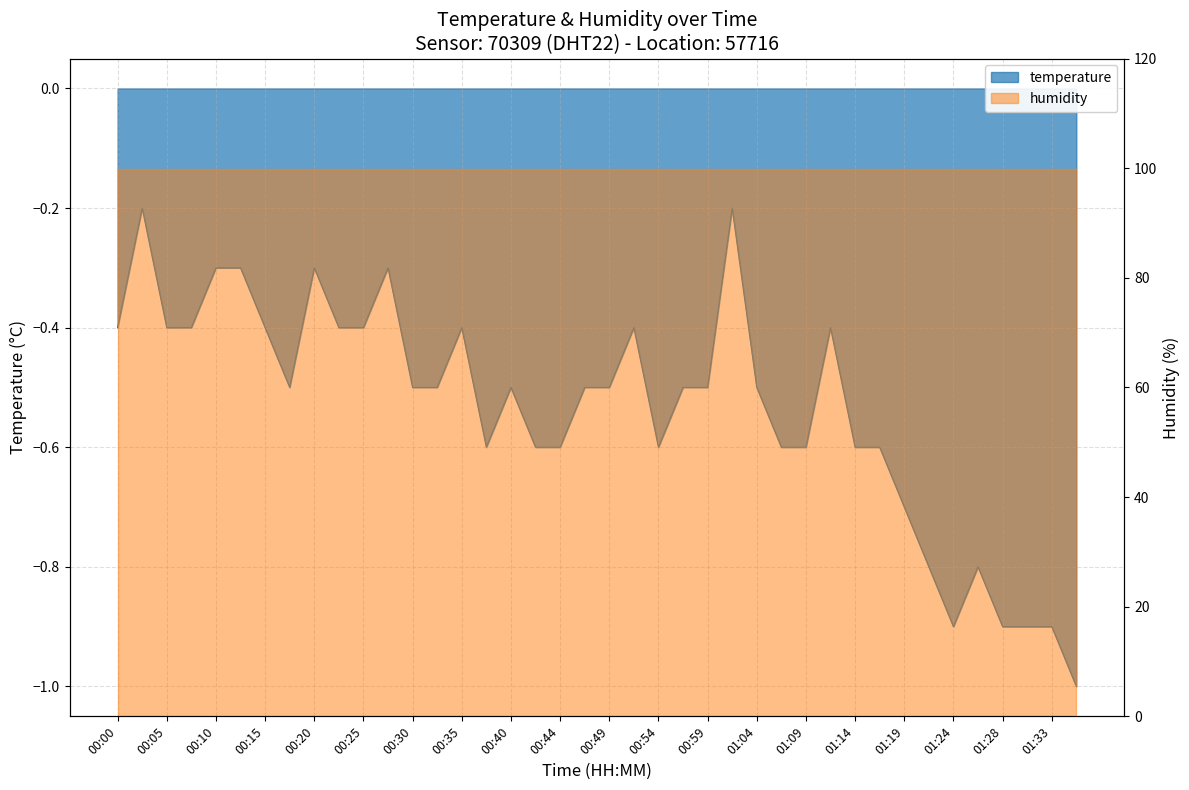

What is the value of the 13th point from the left?

-0.5